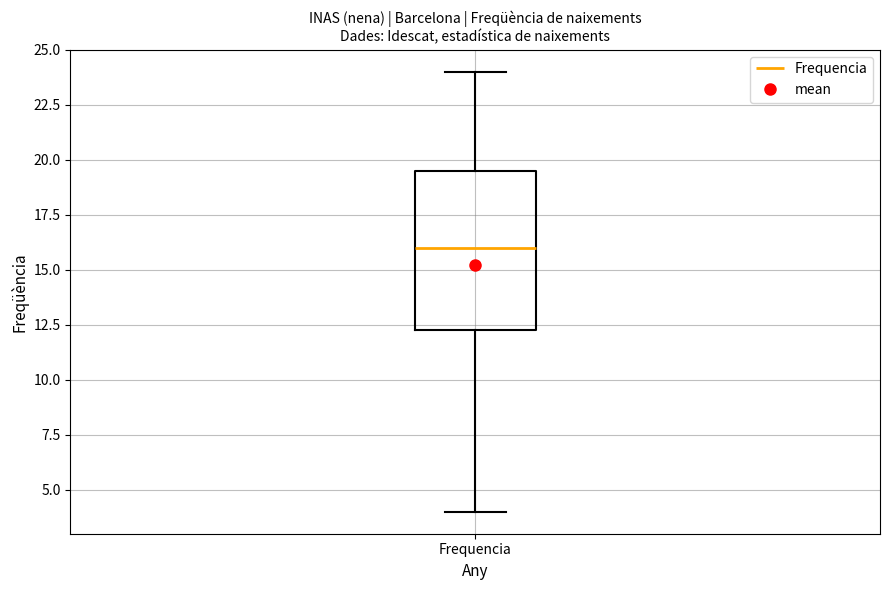

Read this box plot against the y-axis: the position of the median line, the range covered by the box, and the ends of both whiskers. The values are not printed on the chart, so give them approximately, as read against the axis.

median 16.0, box 12.5 to 19.5, whiskers 4.0 to 24.0